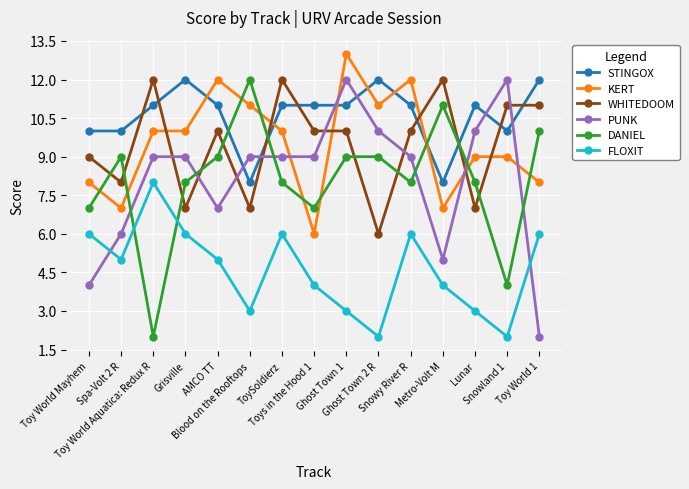

Rank the series at Metro-Volt M from highest to lowest value.

WHITEDOOM, DANIEL, STINGOX, KERT, PUNK, FLOXIT